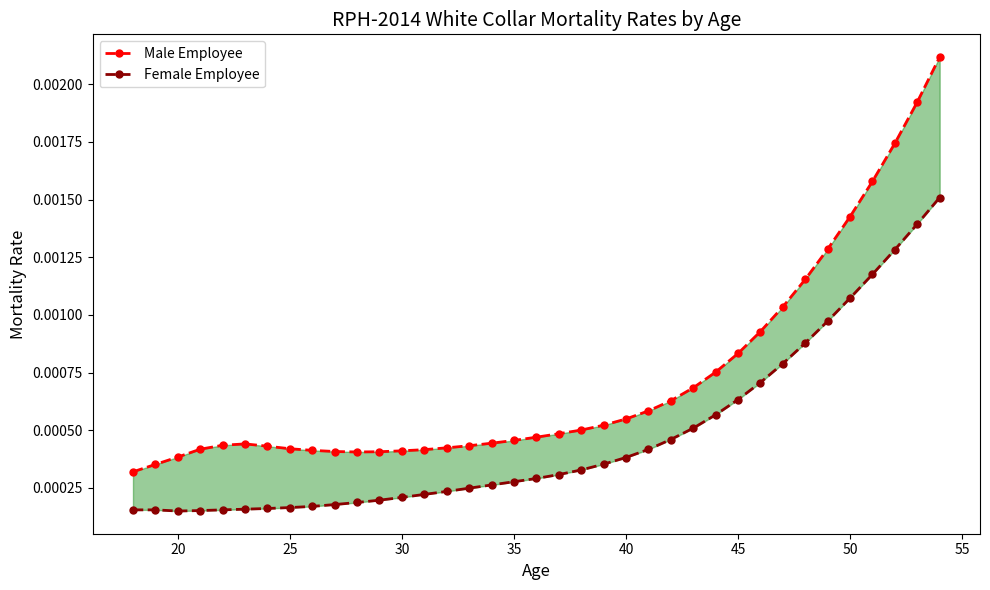

The value of Male Employee at 40 is 0.0. True or false?

True